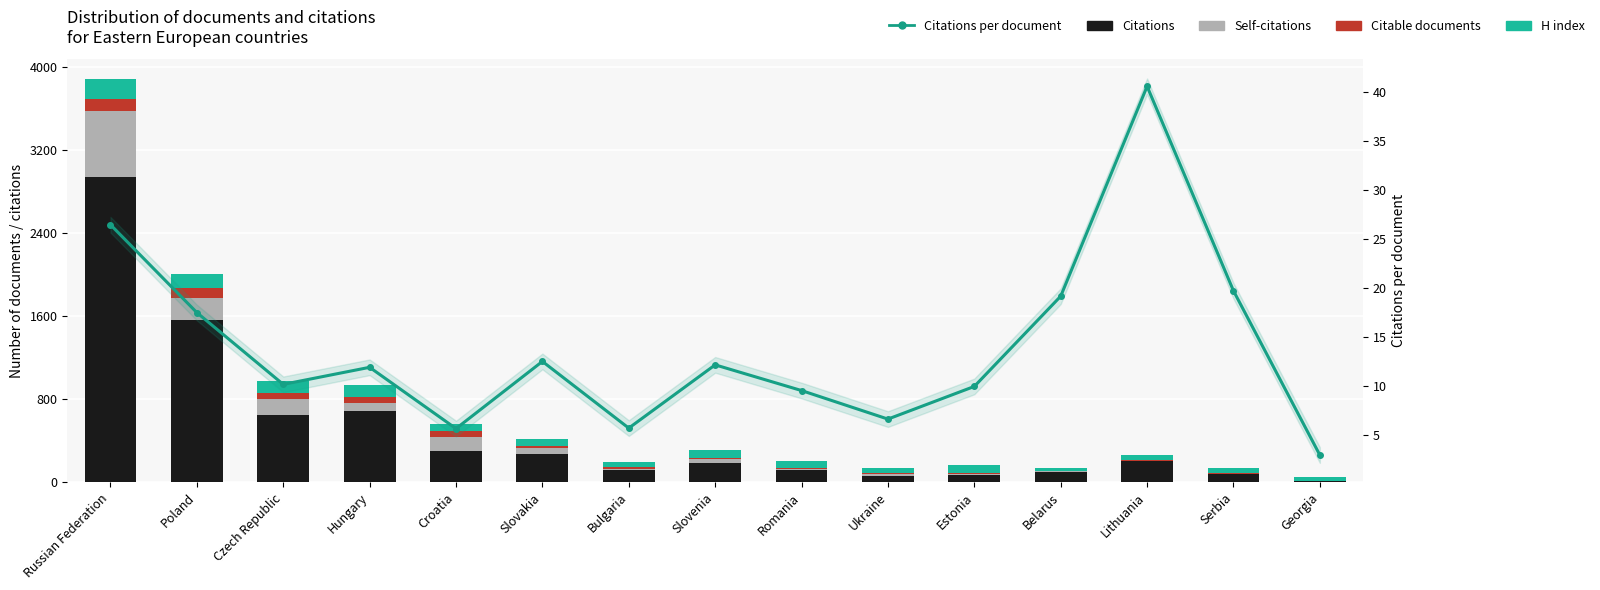

How many data points does each series have?

15